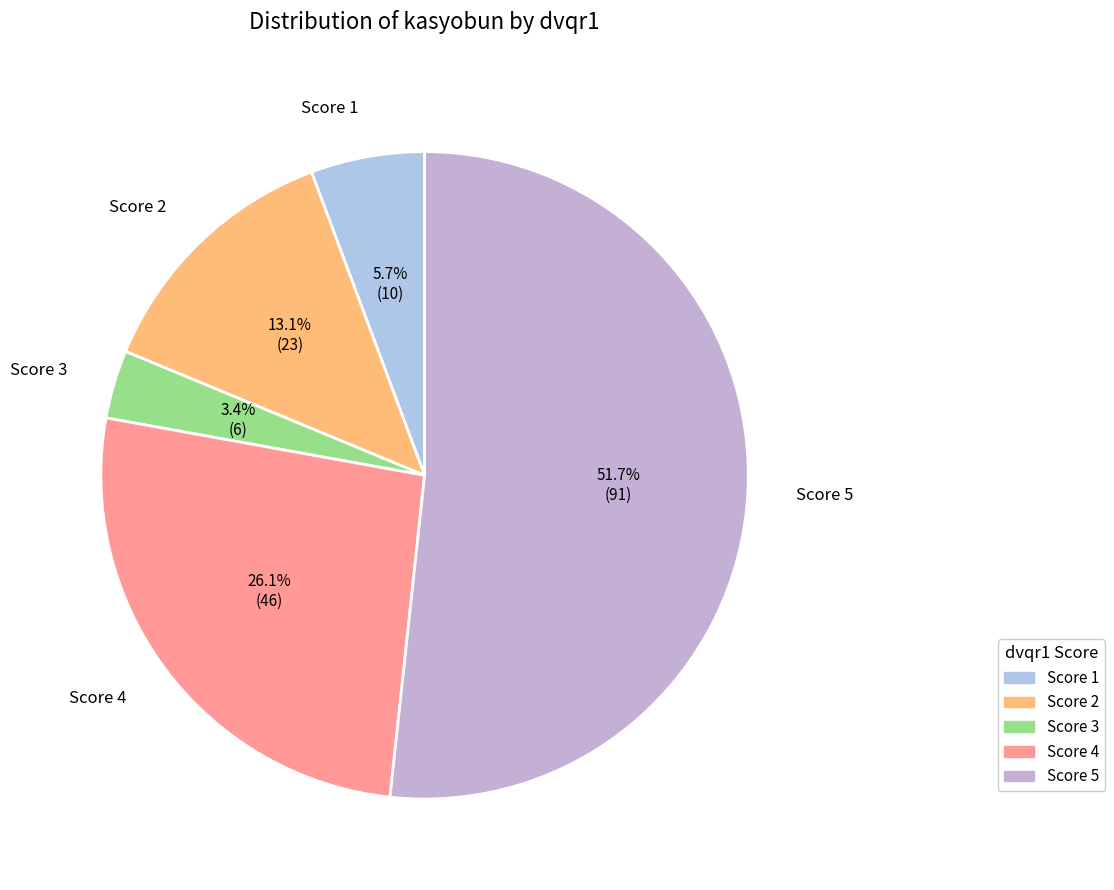

Which has a higher value, Score 1 or Score 3?

Score 1